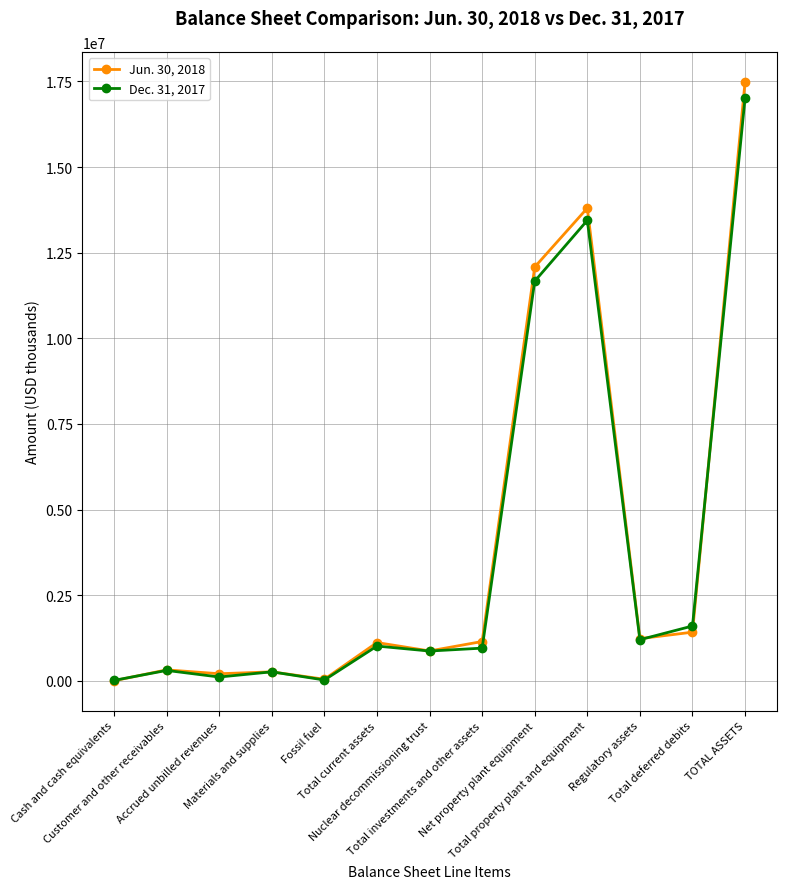

How many distinct data groups are displayed?

2